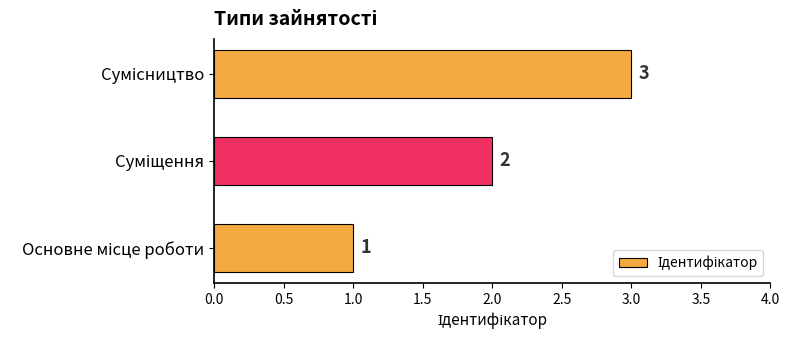

What is the maximum value shown in the chart?

3